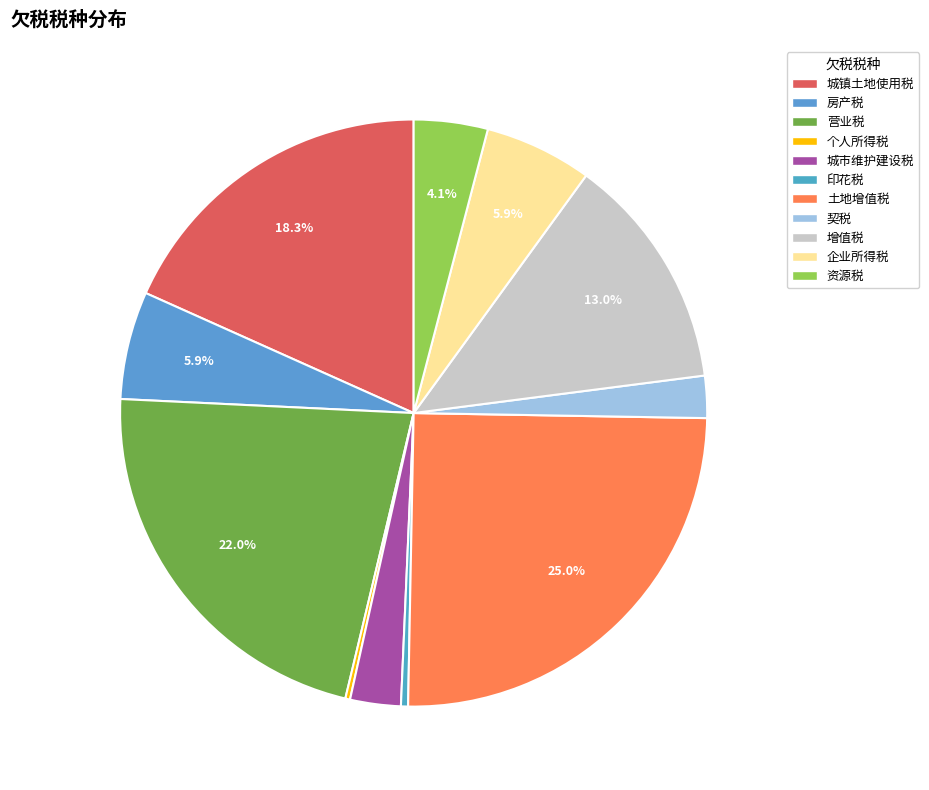

Which slice is the smallest?

个人所得税